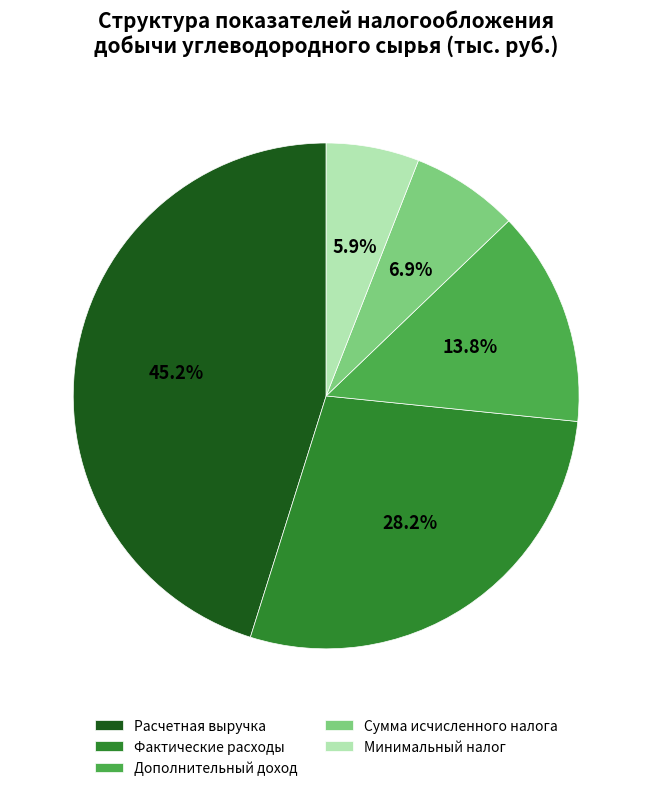

Rank the categories by value from highest to lowest.

Расчетная выручка, Фактические расходы, Дополнительный доход, Сумма исчисленного налога, Минимальный налог